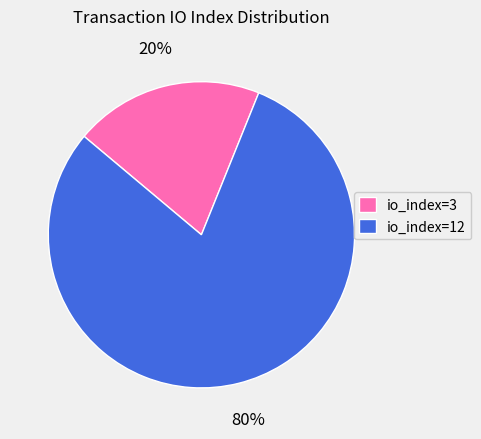

Is the sum of io_index=3 and io_index=12 greater than half?

Yes